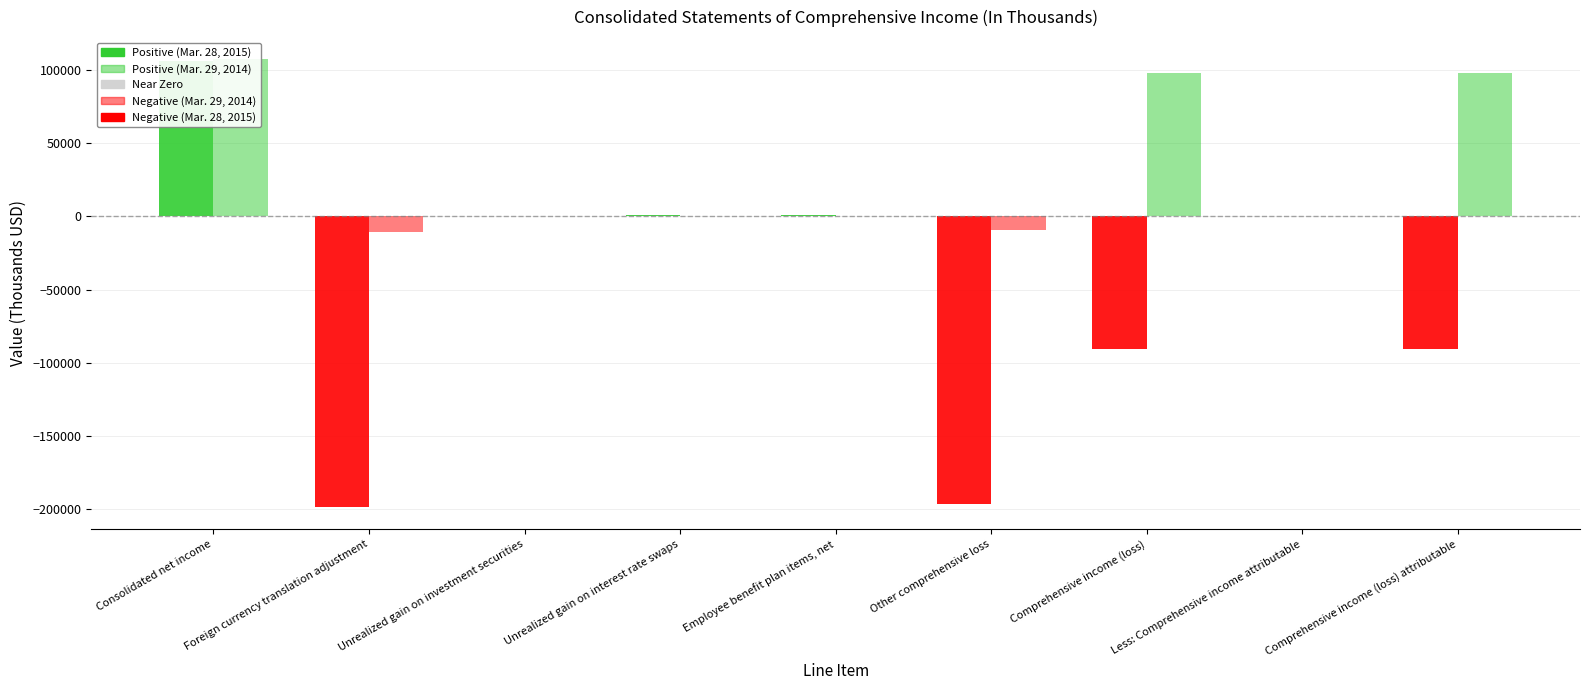

What is the sum of all Mar. 29, 2014 values?

284540